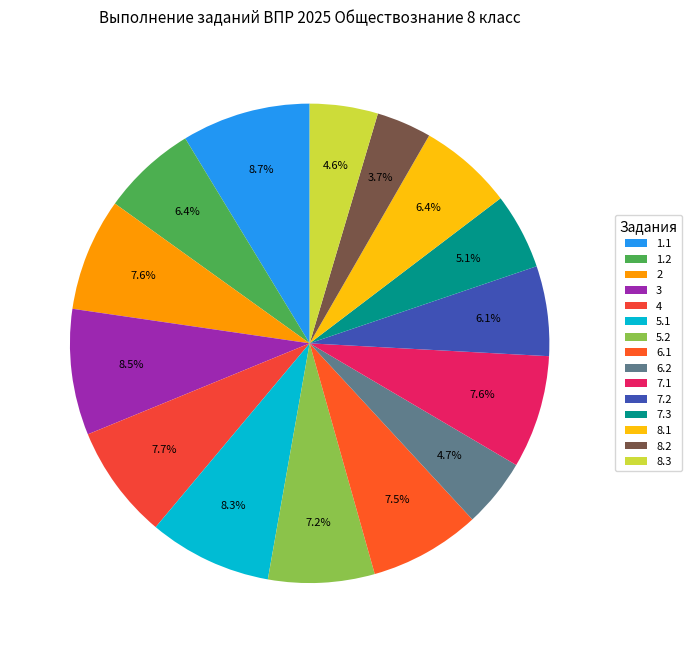

To the nearest percent, what is the combined percentage of 6.1 and 1.1?

16%